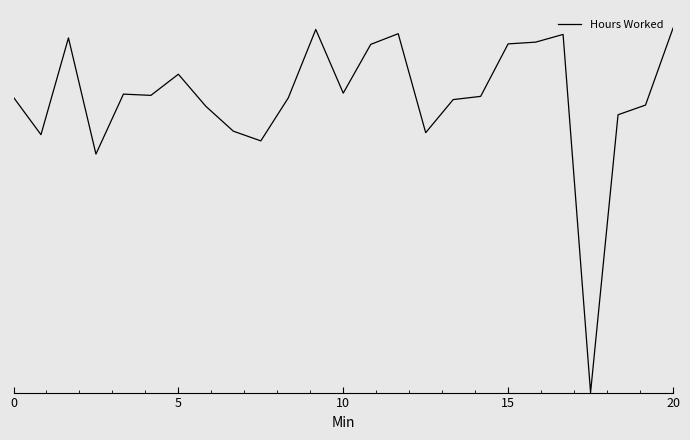

Does the chart display data point markers on the line(s)?

No